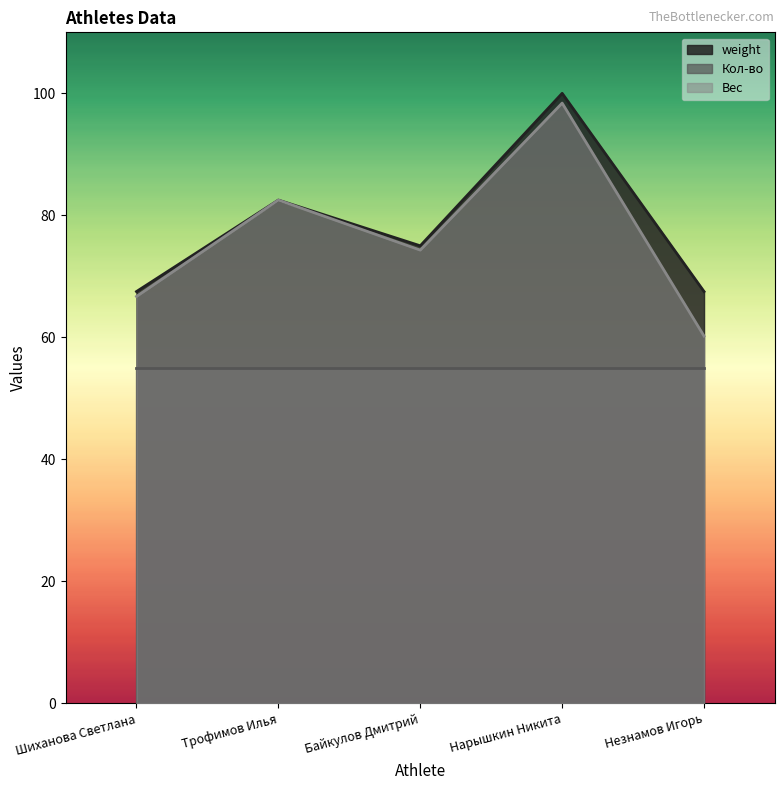

True or false: Вес and weight intersect in this chart.

False